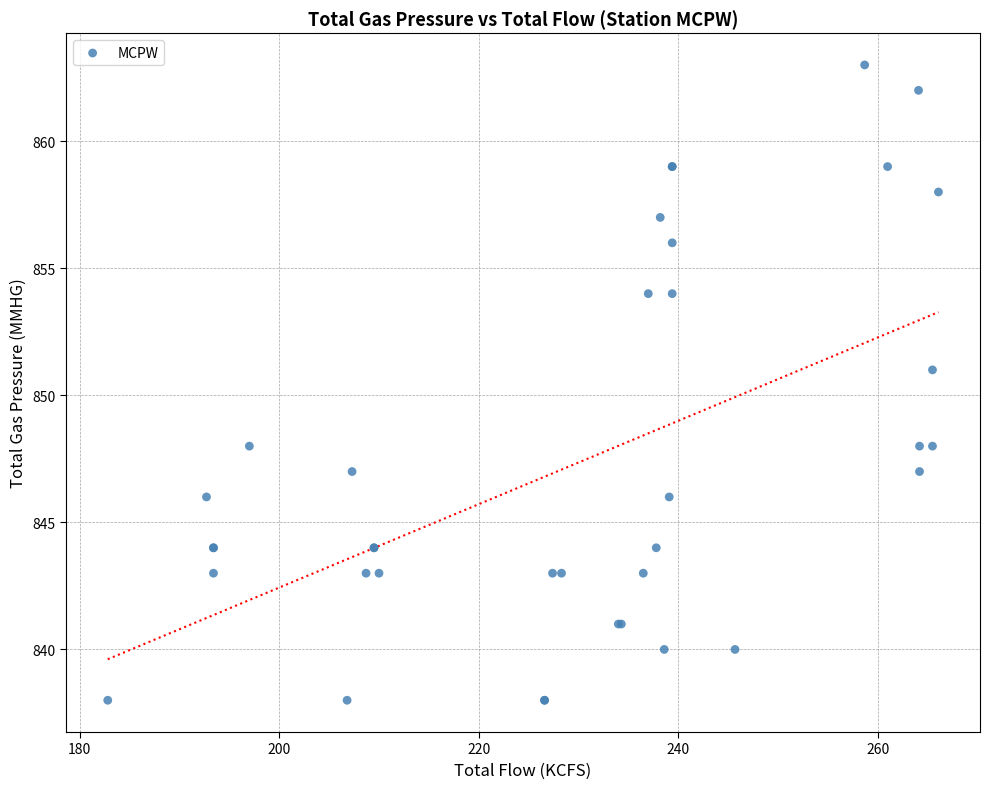

What Y value in the scatter plot is closest to 850?

851